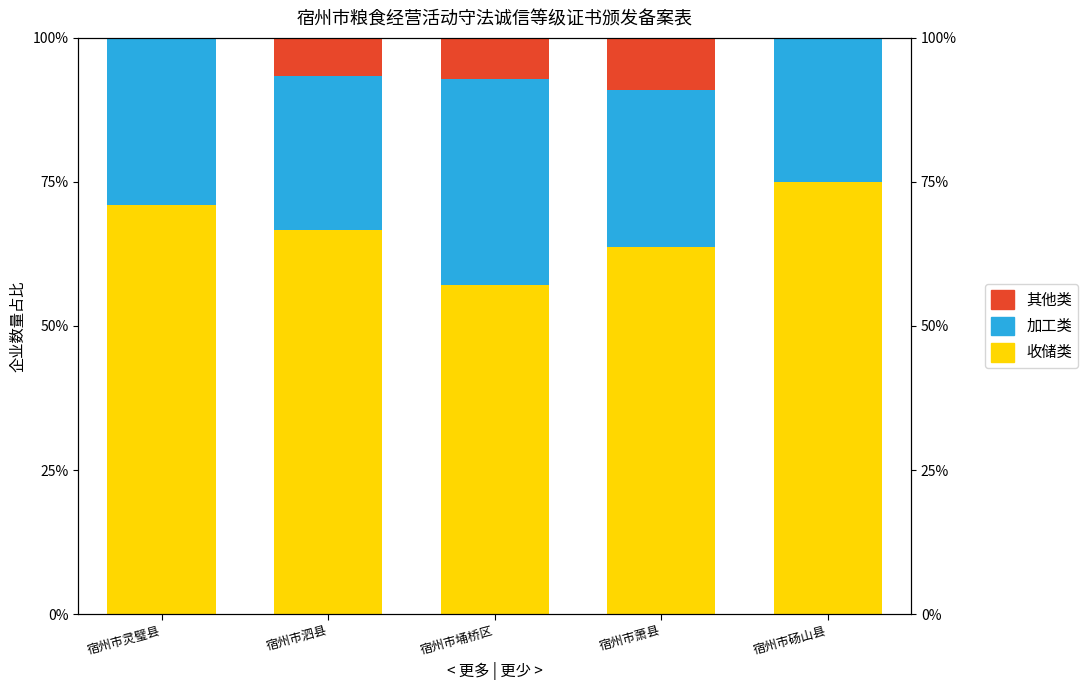

What is the total value across all series at 宿州市埇桥区?

100.0